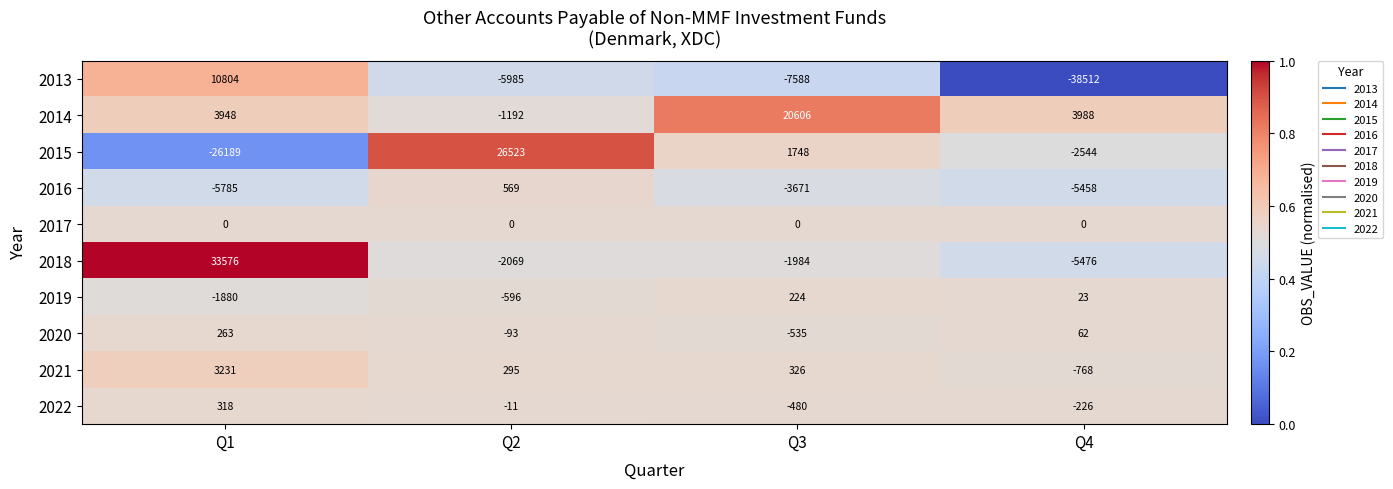

What is the total value across all series at Q2?

17441